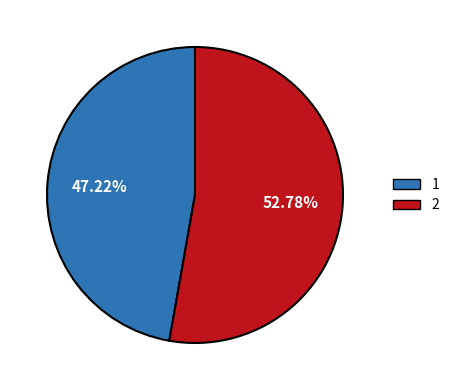

Which slice is the largest?

2